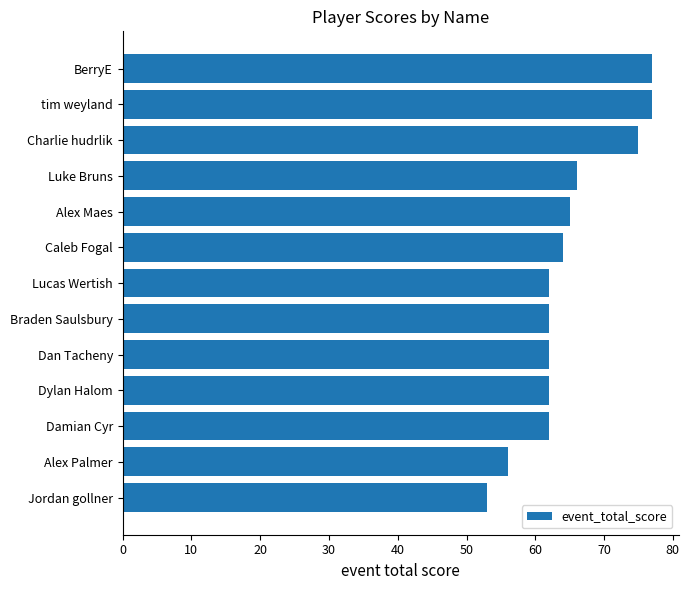

Is it true that the value at tim weyland is 77?

True